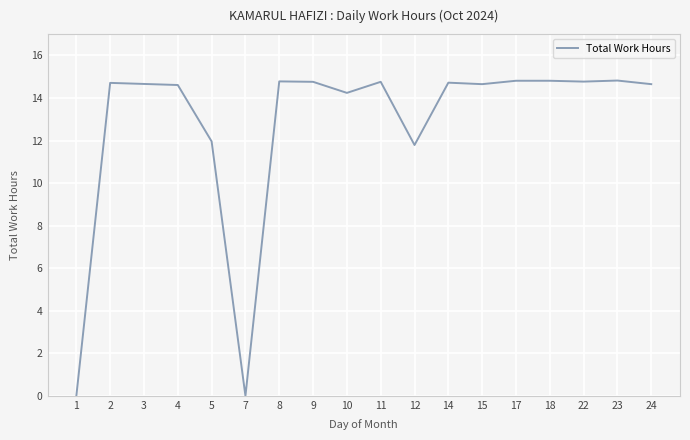

Approximately how many times larger is the value at 22 compared to 18?

1.0